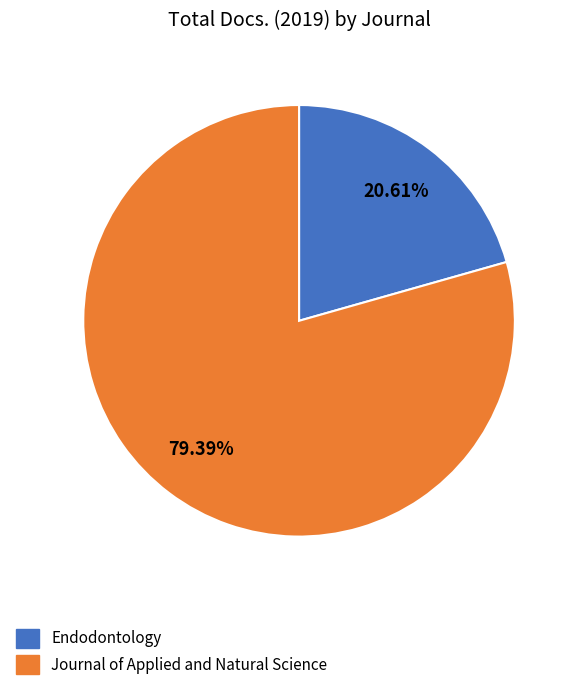

To the nearest percent, what percentage of the pie is Journal of Applied and Natural Science?

79%